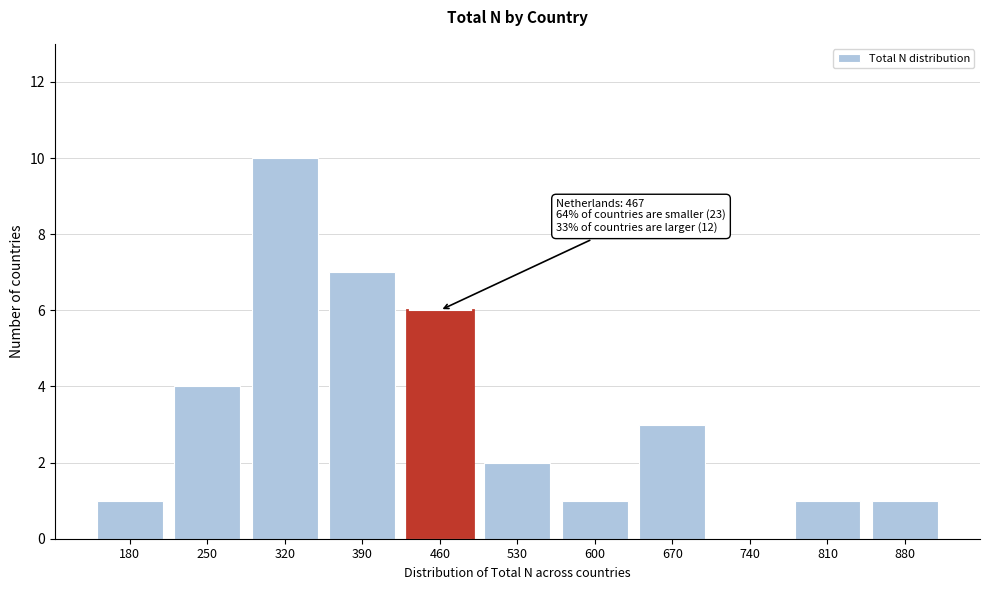

Reading left to right, what are all the values shown in this chart?

180=1	250=4	320=10	390=7	460=6	530=2	600=1	670=3	740=0	810=1	880=1